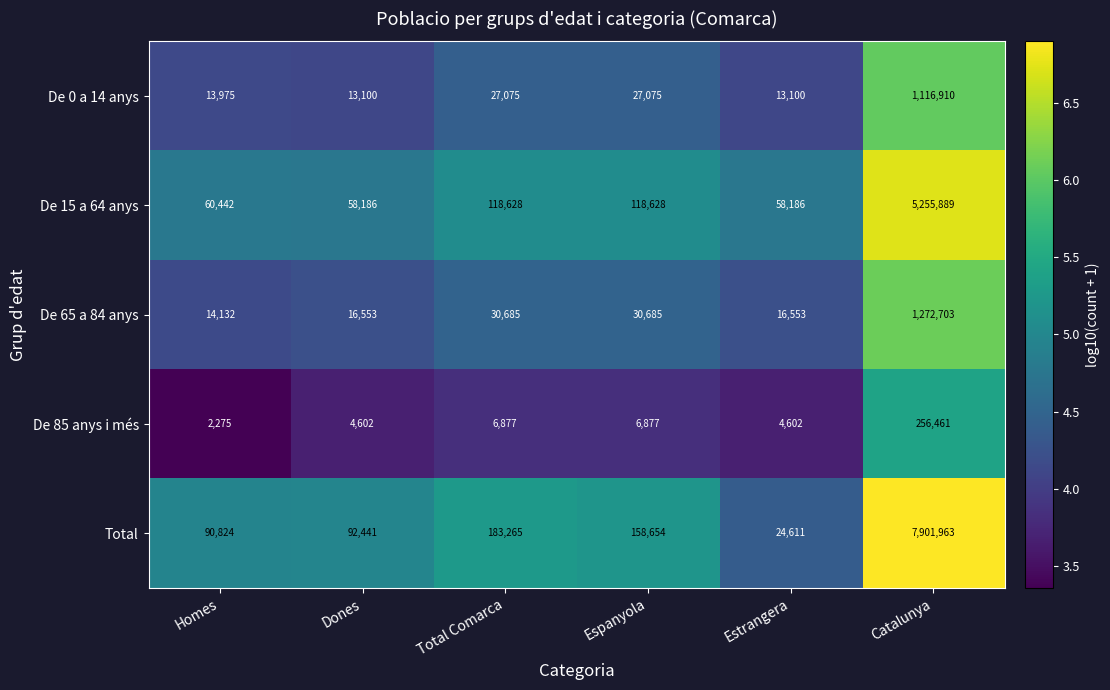

What is the difference between the highest and lowest values at Homes?

88549